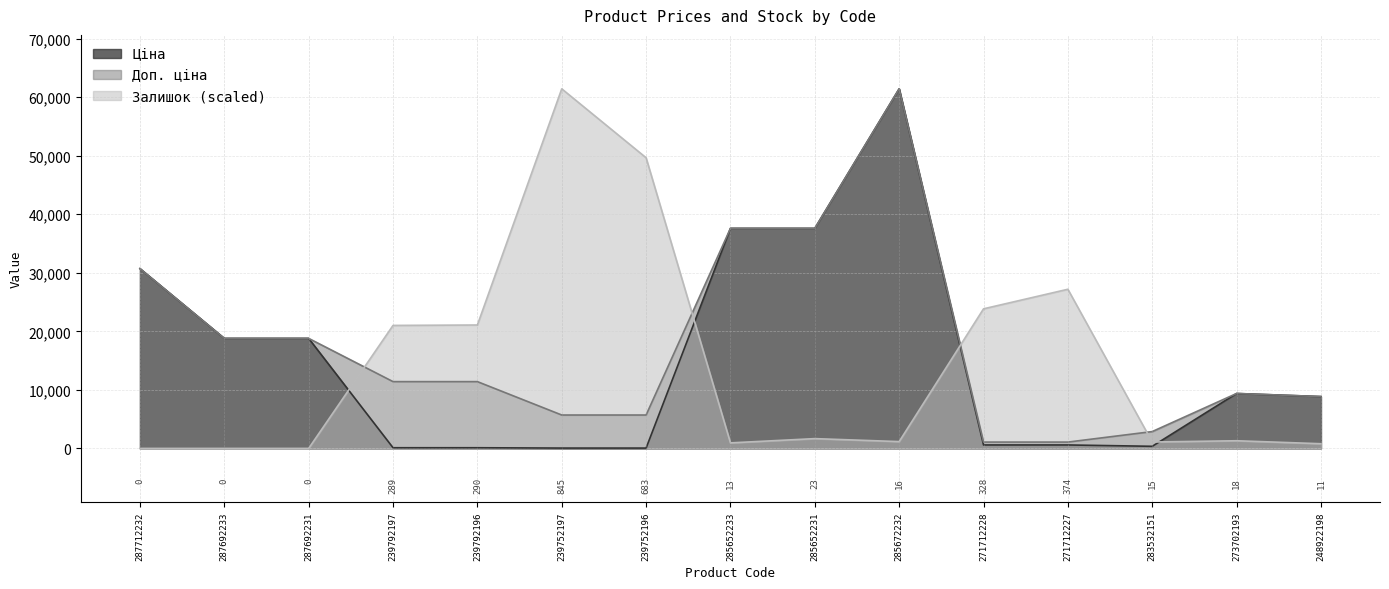

At which category is the sum across all series the highest?

285672232